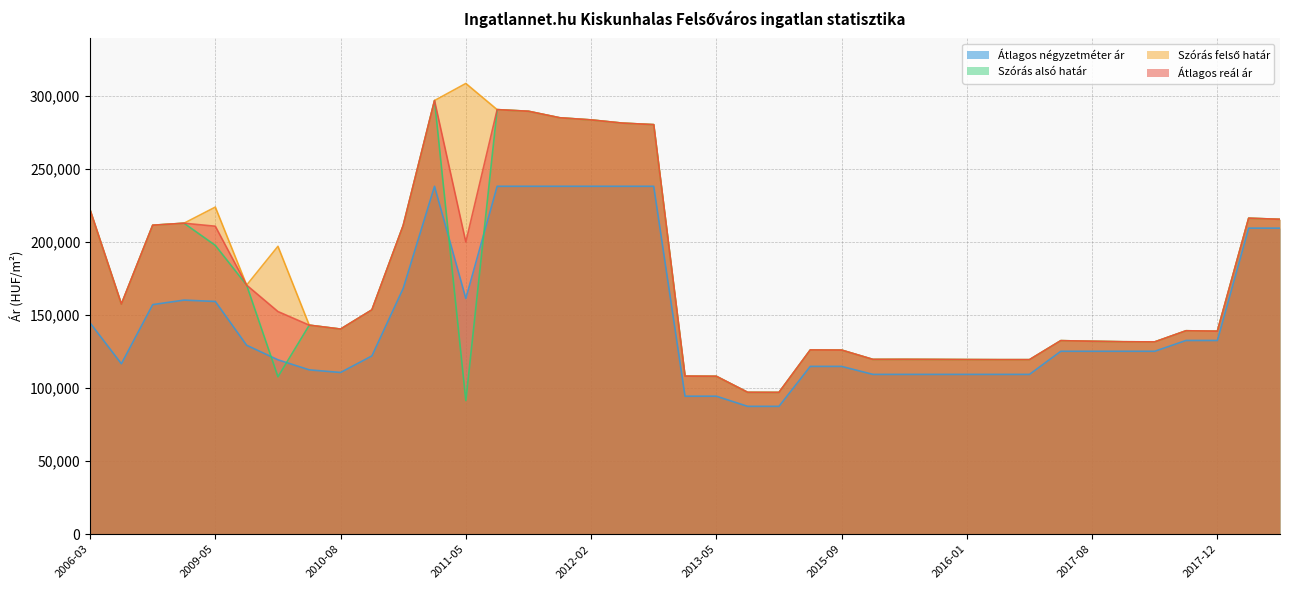

Which has a higher value, 2010-07 or 2009-04?

2009-04